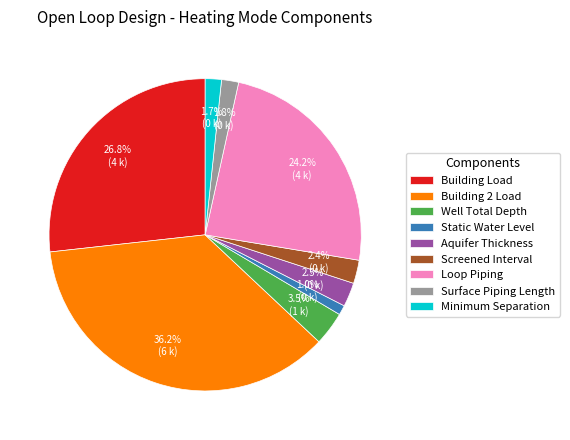

What percentage do Well Total Depth and Static Water Level together represent?

4.5%